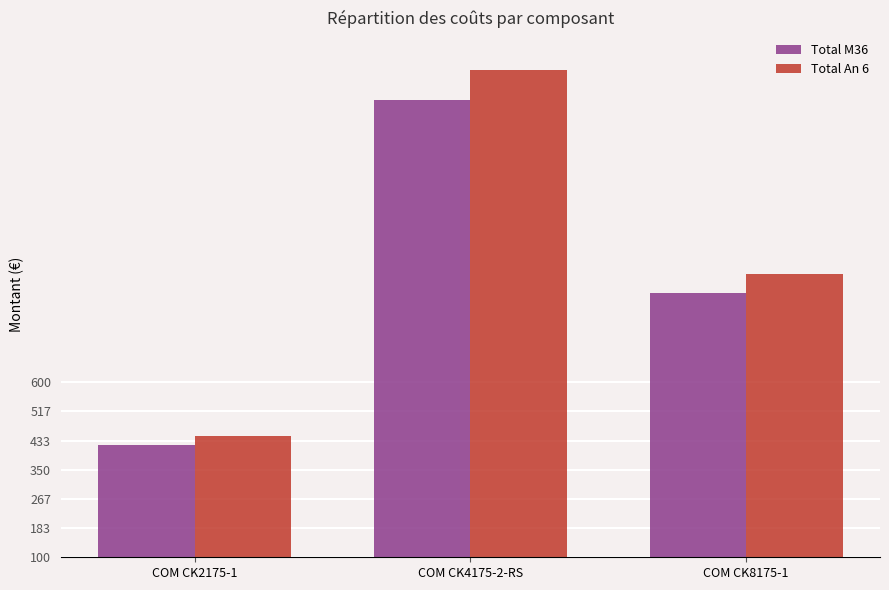

What are all the series names shown in the legend?

Total M36, Total An 6